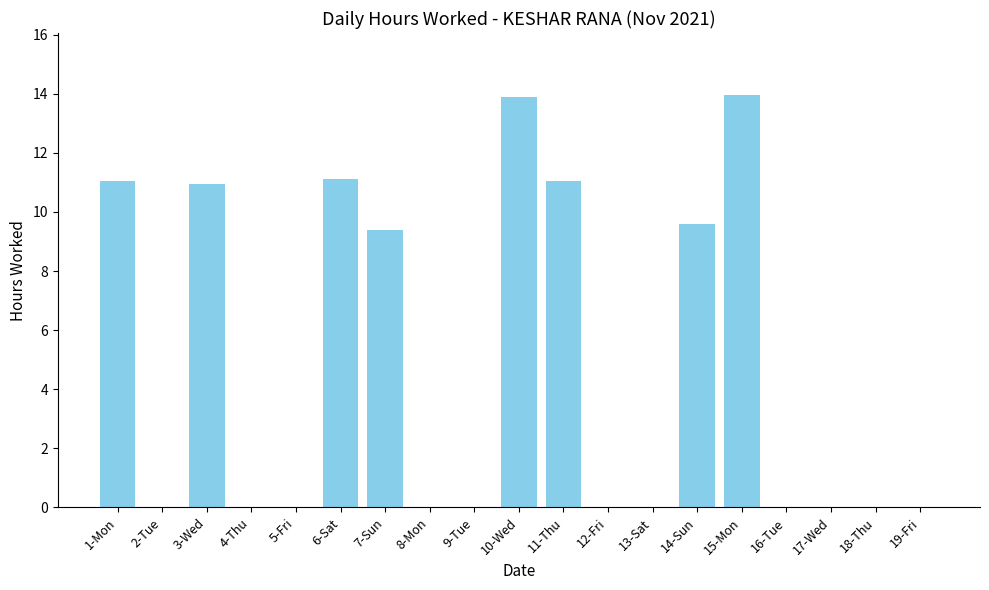

What is the maximum value shown in the chart?

14.0